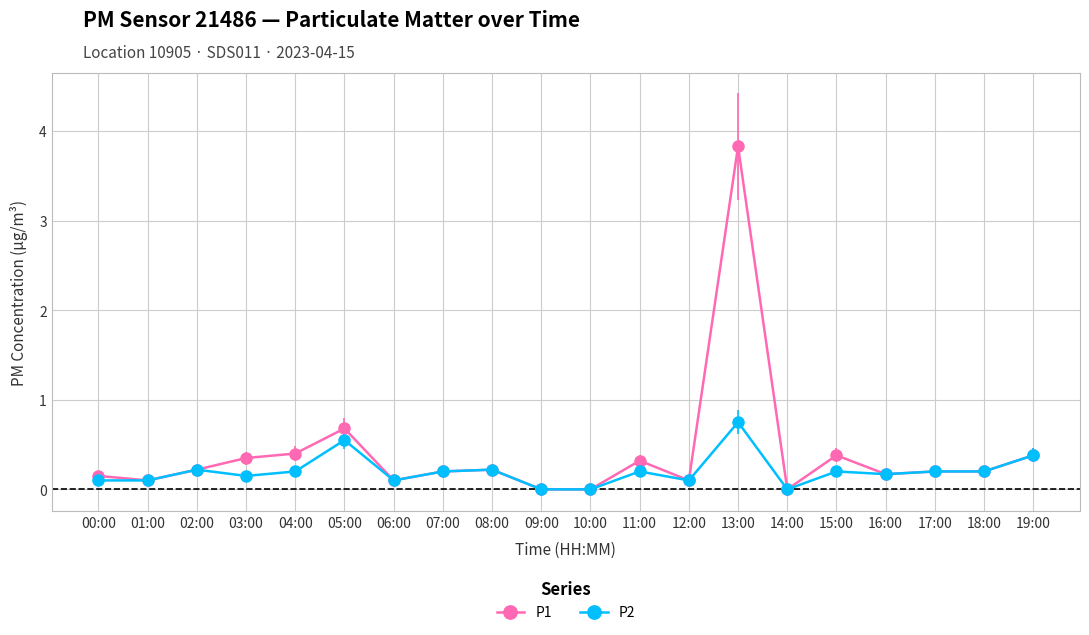

Which series has the widest spread of values?

P1